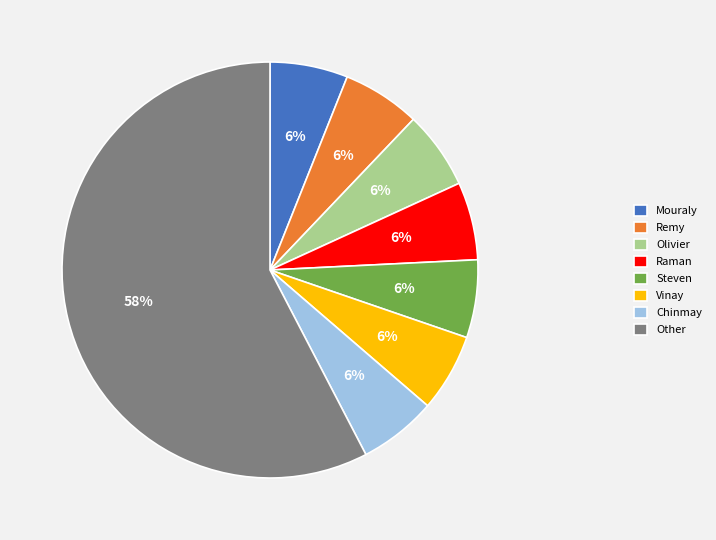

Which slice represents more than half of the pie?

Other